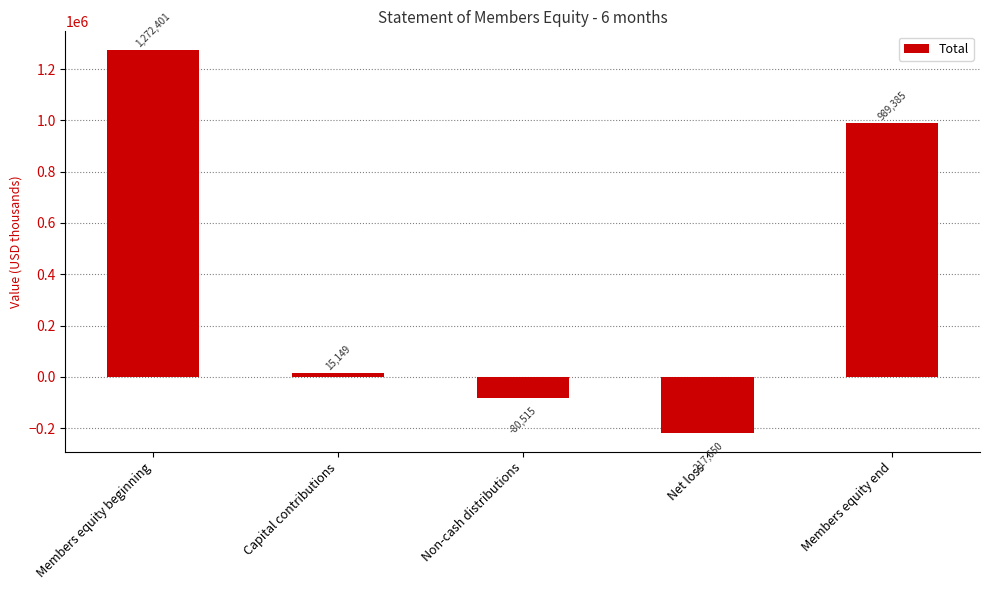

Read the value at Non-cash distributions, to the nearest 50.

-80500